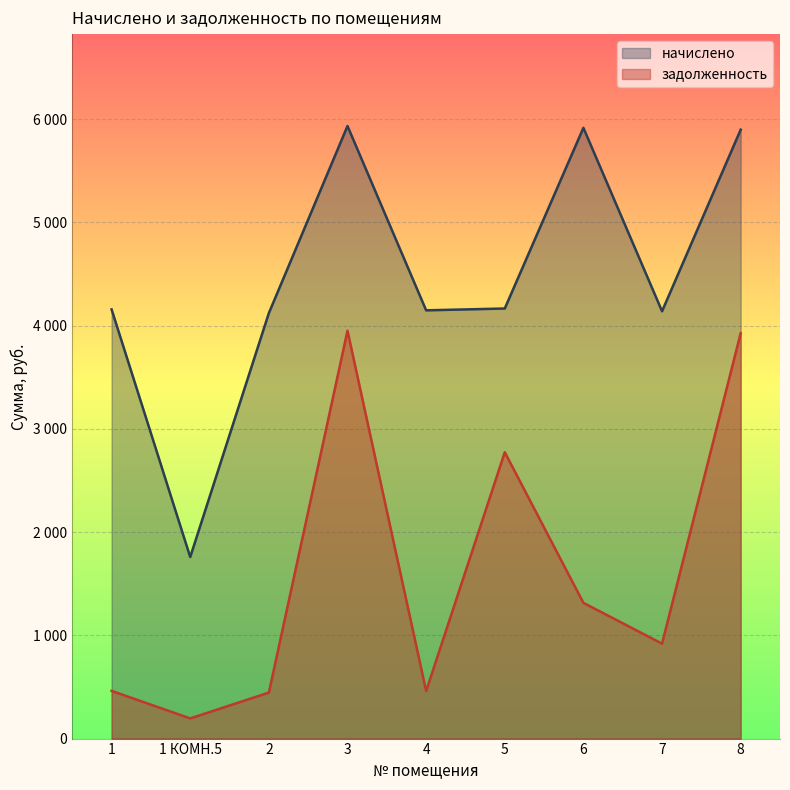

Does the chart display data point markers on the line(s)?

No